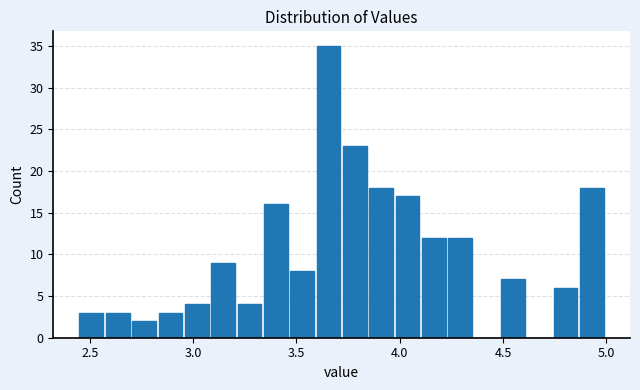

Around what value on the x-axis is the tallest bar? Give the approximate position of its centre, as read against the axis.

3.65